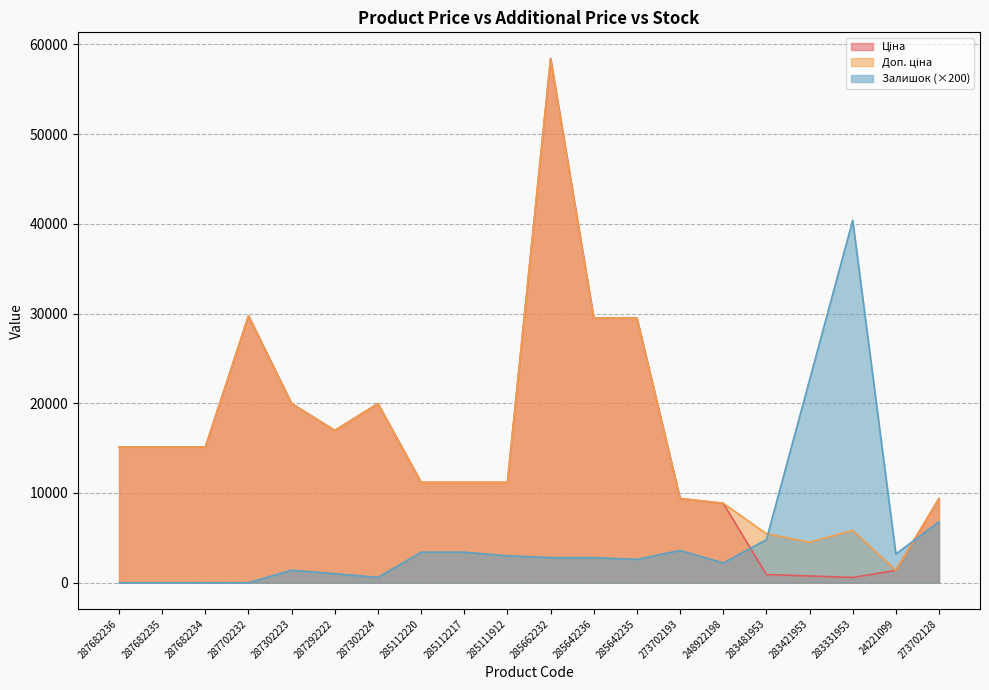

Reading right to left, list all the values displayed in this chart.

Ціна: 273702128=9384.0	24221099=1375.4	283331953=584.4	283421953=752.2	283481953=910.4	248922198=8856.7	273702193=9384.0	285642235=29491.5	285642236=29491.5	285662232=58426.5	285111912=11188.2	285112217=11188.2	285112220=11188.2	287302224=19964.2	287292222=16976.3	287302223=19964.2	287702232=29747.2	287682234=15120.0	287682235=15120.0	287682236=15120.0
Доп. ціна: 273702128=9384.0	24221099=1375.0	283331953=5843.9	283421953=4513.3	283481953=5462.3	248922198=8856.7	273702193=9384.0	285642235=29491.5	285642236=29491.5	285662232=58426.5	285111912=11188.2	285112217=11188.2	285112220=11188.2	287302224=19964.2	287292222=16976.3	287302223=19964.2	287702232=29747.2	287682234=15120.0	287682235=15120.0	287682236=15120.0
Залишок: 273702128=6800.0	24221099=3200.0	283331953=40400.0	283421953=22600.0	283481953=4800.0	248922198=2200.0	273702193=3600.0	285642235=2600.0	285642236=2800.0	285662232=2800.0	285111912=3000.0	285112217=3400.0	285112220=3400.0	287302224=600.0	287292222=1000.0	287302223=1400.0	287702232=0.0	287682234=0.0	287682235=0.0	287682236=0.0